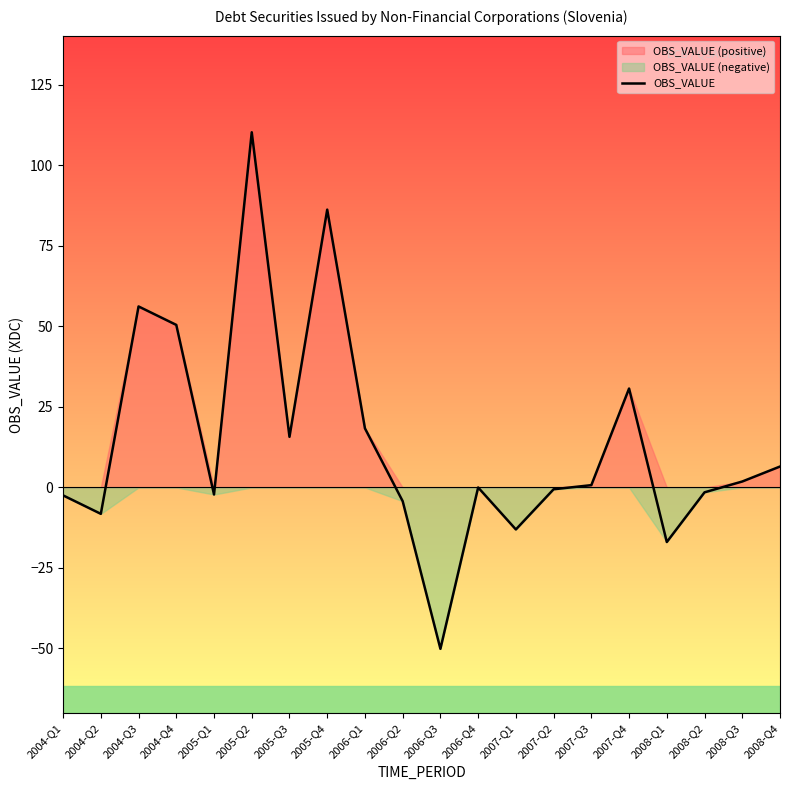

What is the sum of all values?

277.6